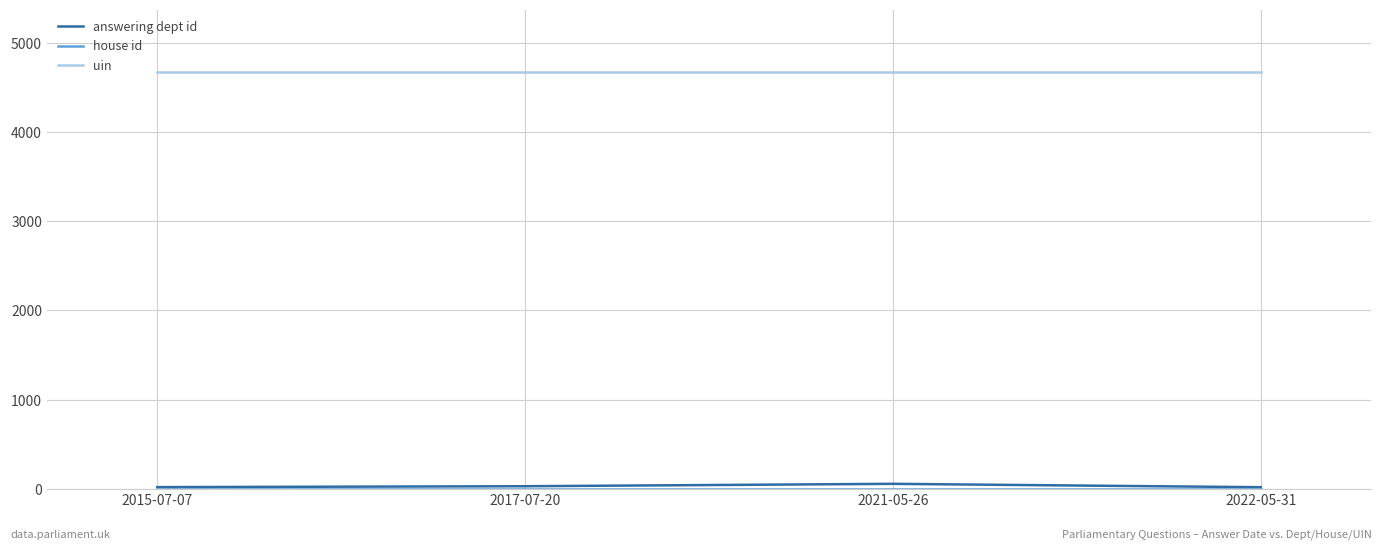

What is the greatest value displayed?

4677